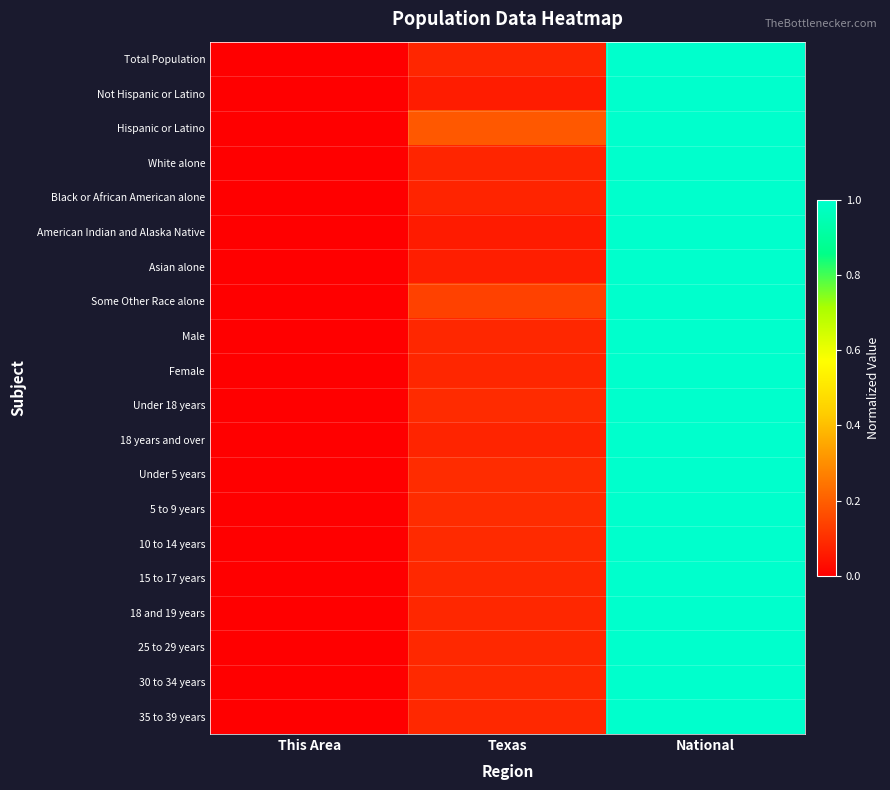

Reading left to right, extract all data points from this chart.

Total Population: This Area=0.0	Texas=0.1	National=1.0
Not Hispanic or Latino: This Area=0.0	Texas=0.1	National=1.0
Hispanic or Latino: This Area=0.0	Texas=0.2	National=1.0
White alone: This Area=0.0	Texas=0.1	National=1.0
Black or African American alone: This Area=0.0	Texas=0.1	National=1.0
American Indian and Alaska Native: This Area=0.0	Texas=0.1	National=1.0
Asian alone: This Area=0.0	Texas=0.1	National=1.0
Some Other Race alone: This Area=0.0	Texas=0.1	National=1.0
Male: This Area=0.0	Texas=0.1	National=1.0
Female: This Area=0.0	Texas=0.1	National=1.0
Under 18 years: This Area=0.0	Texas=0.1	National=1.0
18 years and over: This Area=0.0	Texas=0.1	National=1.0
Under 5 years: This Area=0.0	Texas=0.1	National=1.0
5 to 9 years: This Area=0.0	Texas=0.1	National=1.0
10 to 14 years: This Area=0.0	Texas=0.1	National=1.0
15 to 17 years: This Area=0.0	Texas=0.1	National=1.0
18 and 19 years: This Area=0.0	Texas=0.1	National=1.0
25 to 29 years: This Area=0.0	Texas=0.1	National=1.0
30 to 34 years: This Area=0.0	Texas=0.1	National=1.0
35 to 39 years: This Area=0.0	Texas=0.1	National=1.0